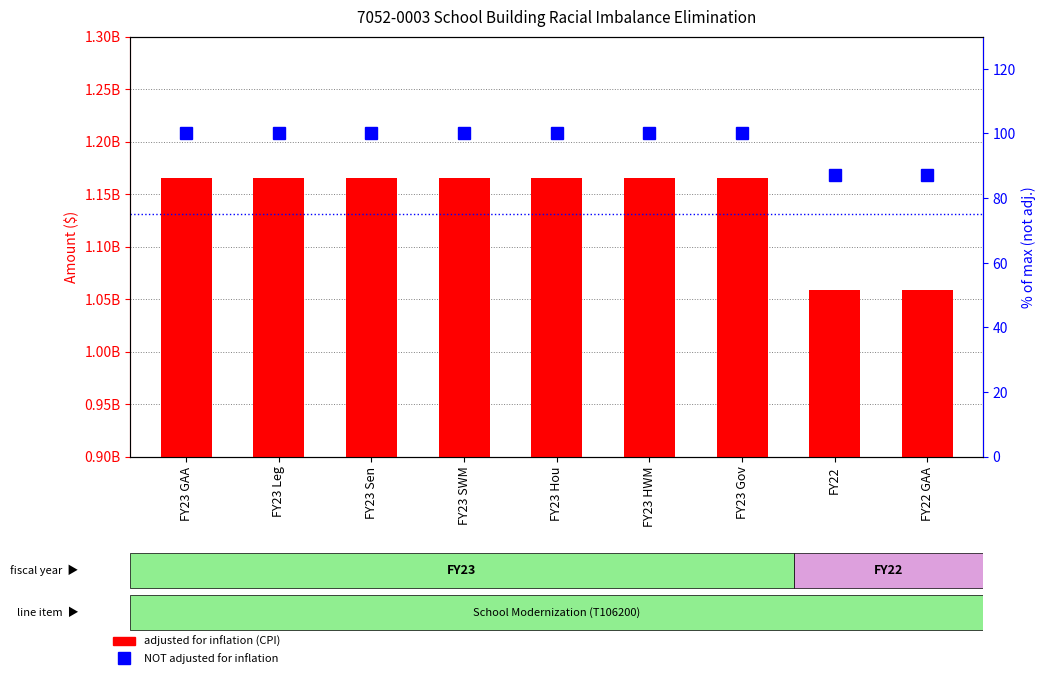

At which label is NOT adjusted for inflation closest to 93?

FY22